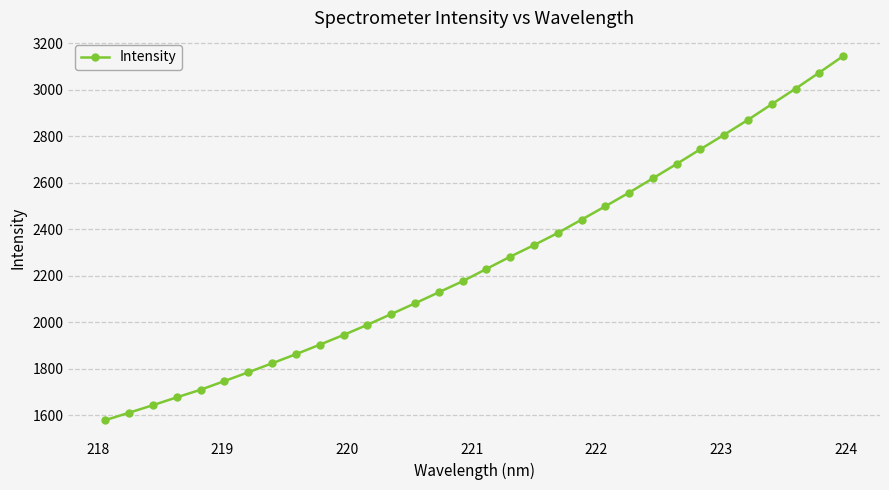

What is the difference between the maximum and second lowest values?

1532.1